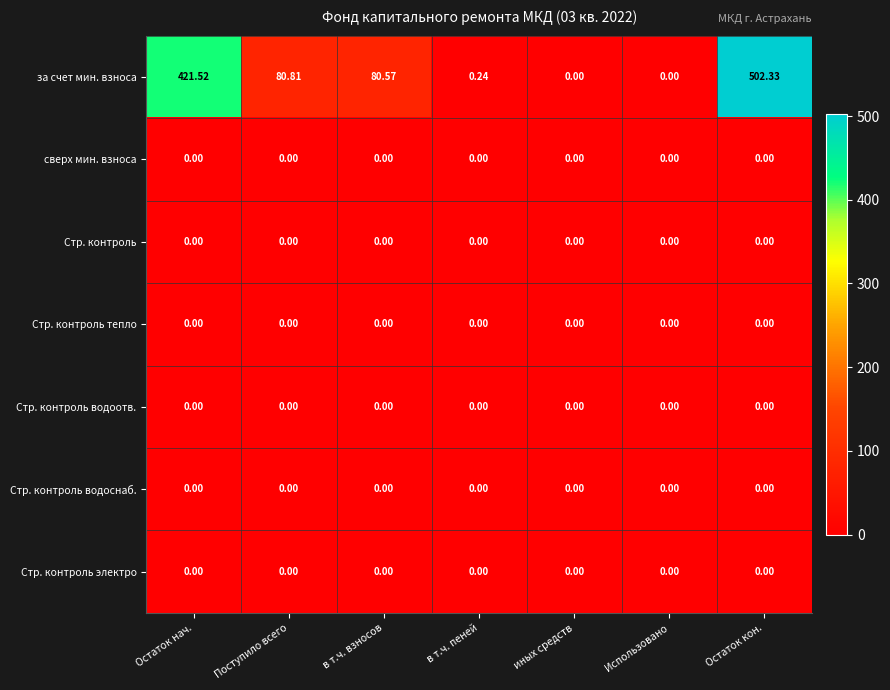

Which series has the widest spread of values?

за счет мин. взноса